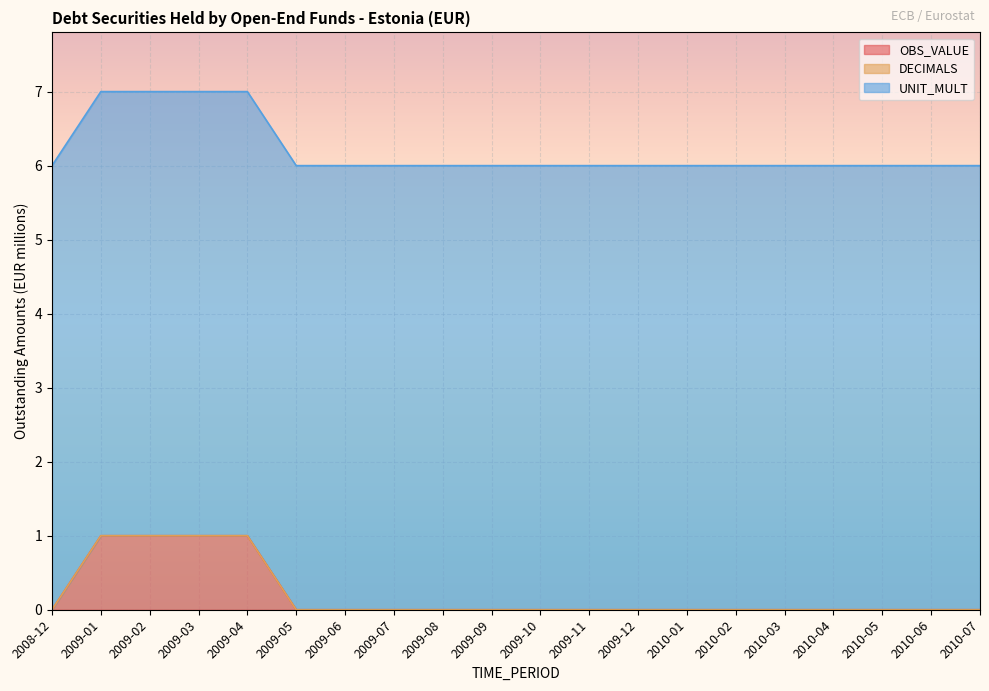

What is the maximum value for OBS_VALUE?

1